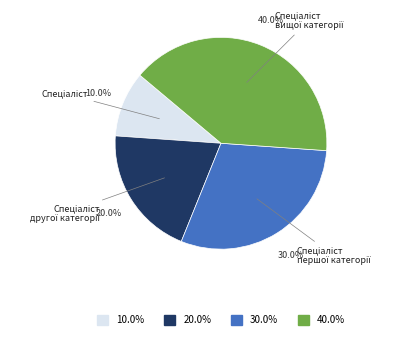

Is there any slice that represents more than half of the pie?

No